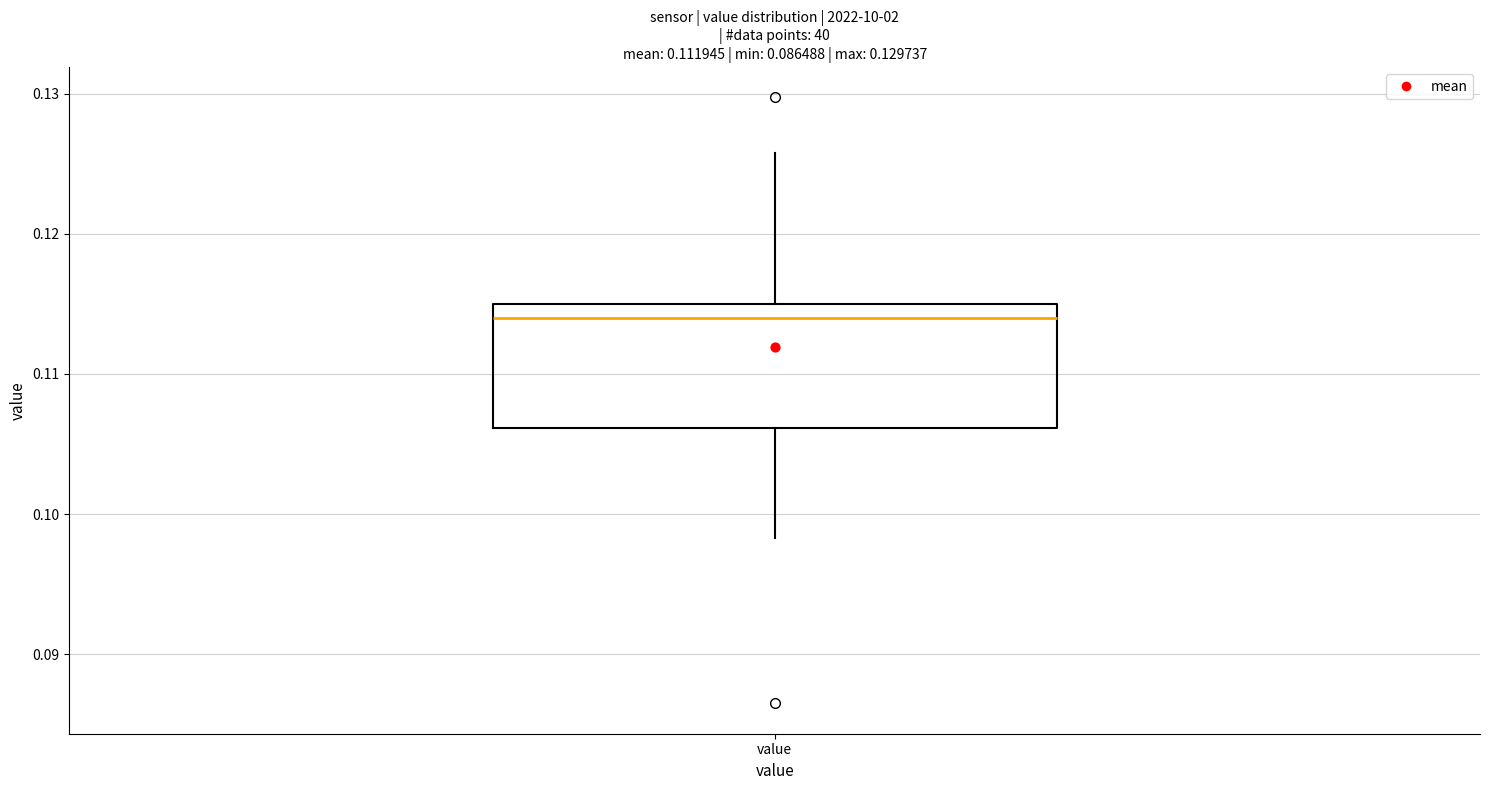

Transcribe this box plot: give where the median line is, the range the box spans, and where the two whiskers end, as read against the y-axis. The values are not printed on the chart, so give them approximately, as read against the axis.

median 0.114, box 0.106 to 0.115, whiskers 0.098 to 0.126